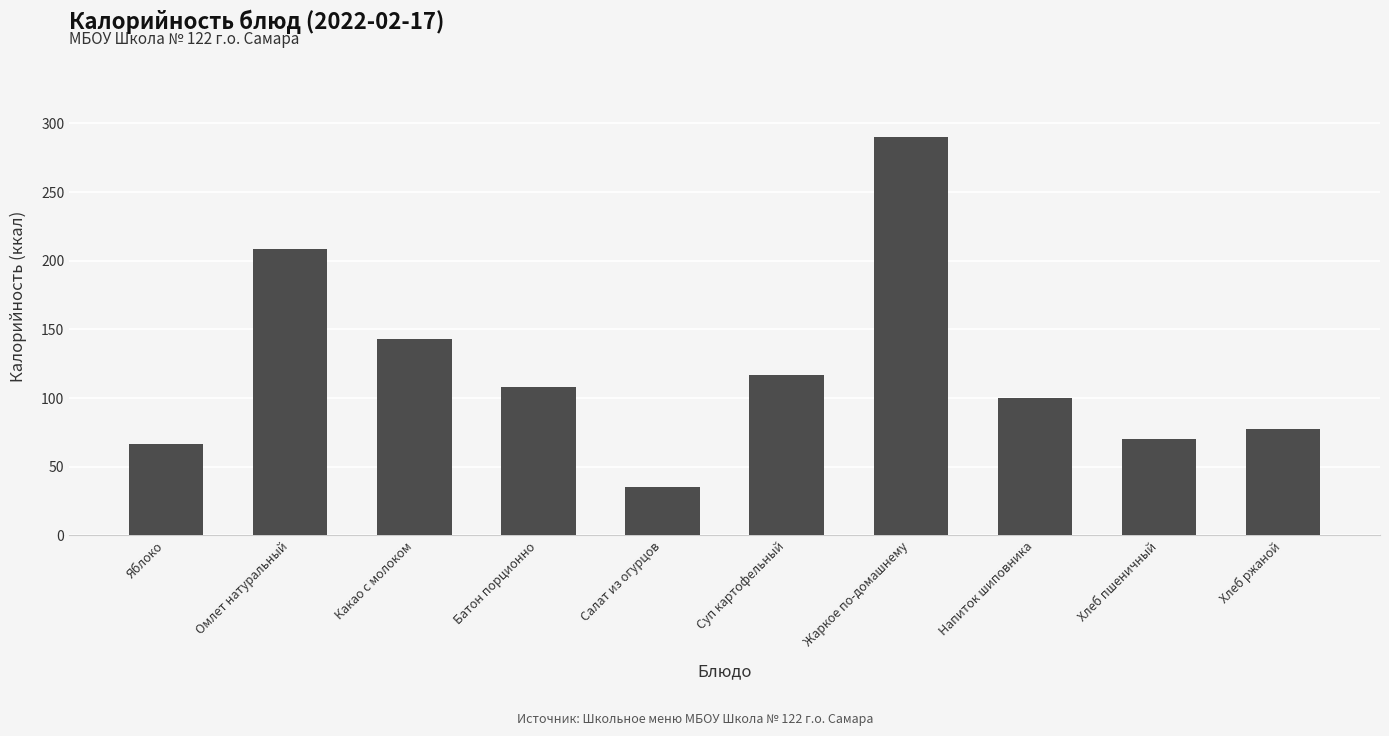

What position from the left is Жаркое по-домашнему?

7